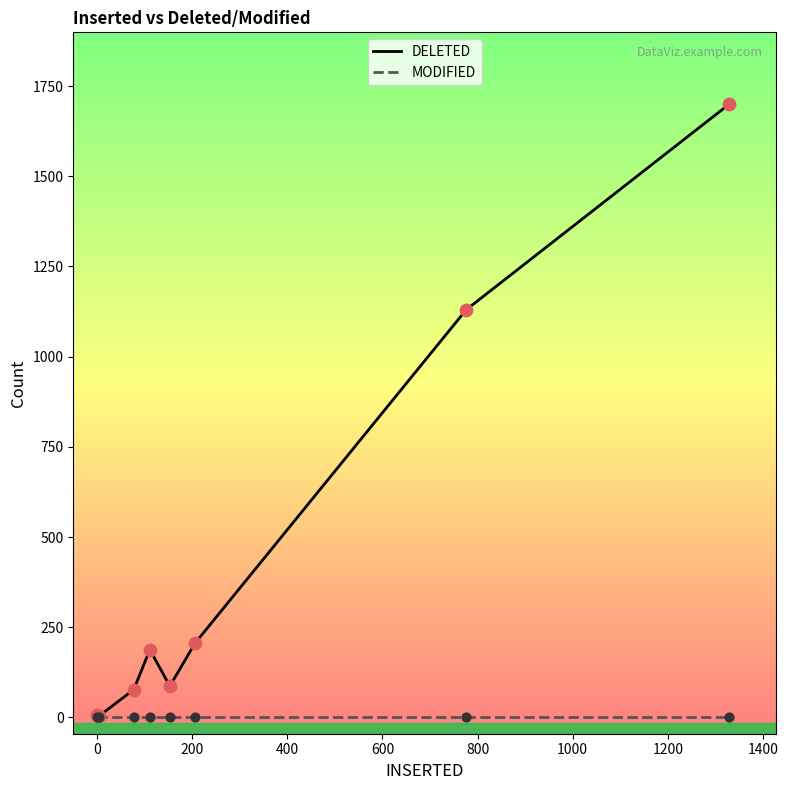

Which series has the widest spread of values?

DELETED